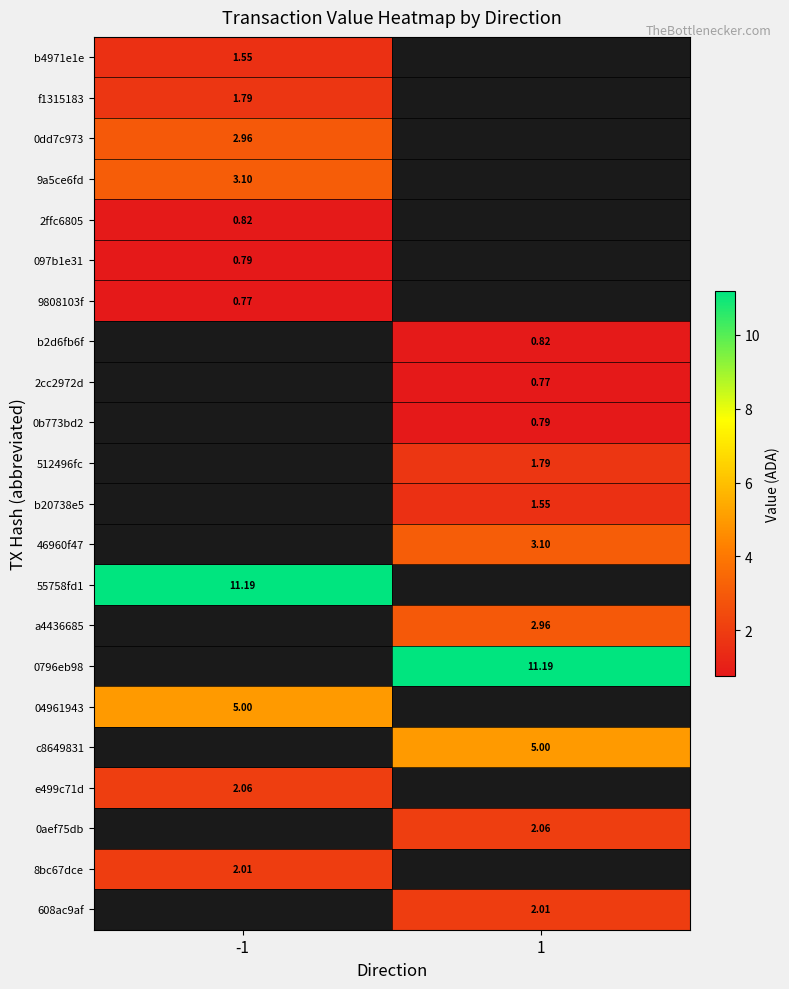

Which series has the widest spread of values?

b4971e1e